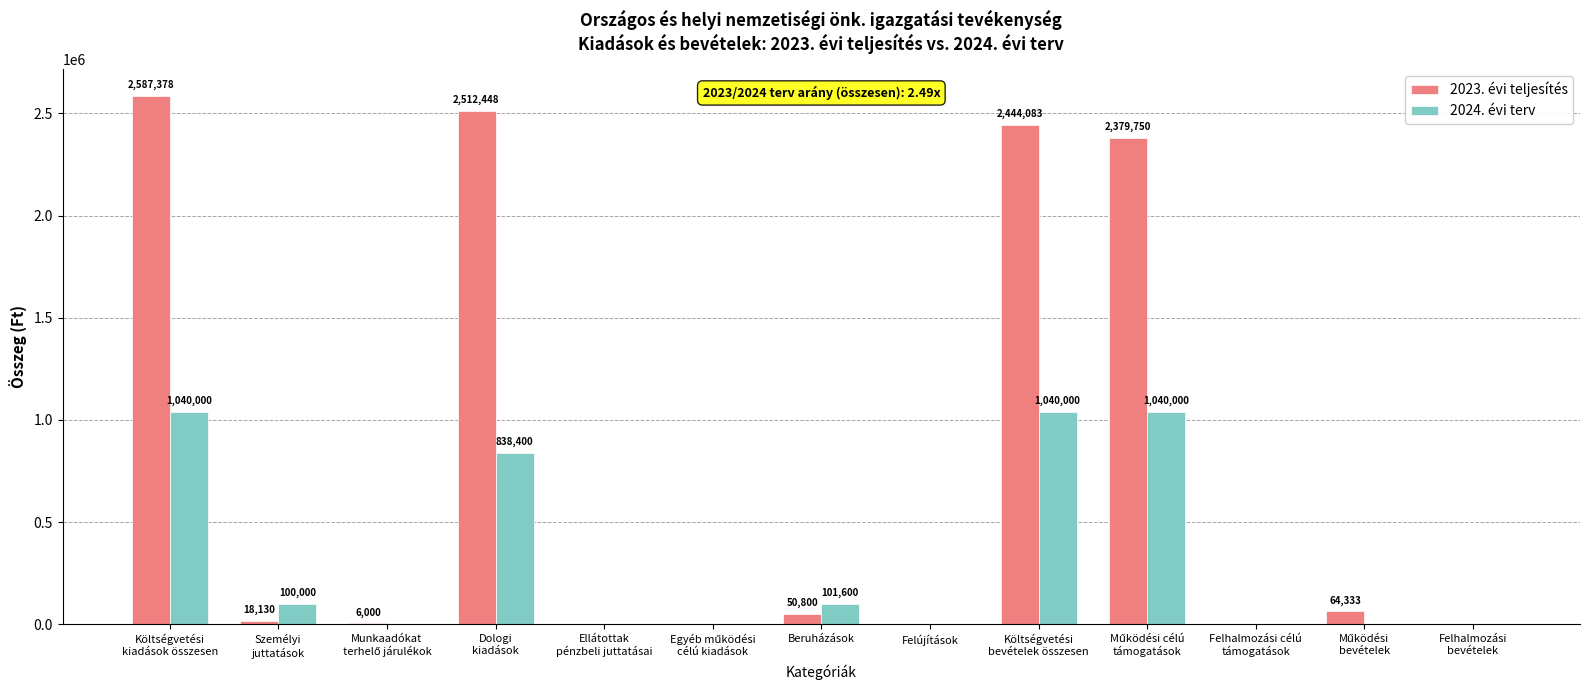

True or false: 2023. évi teljesítés has a value of 0 at Felújítások.

True